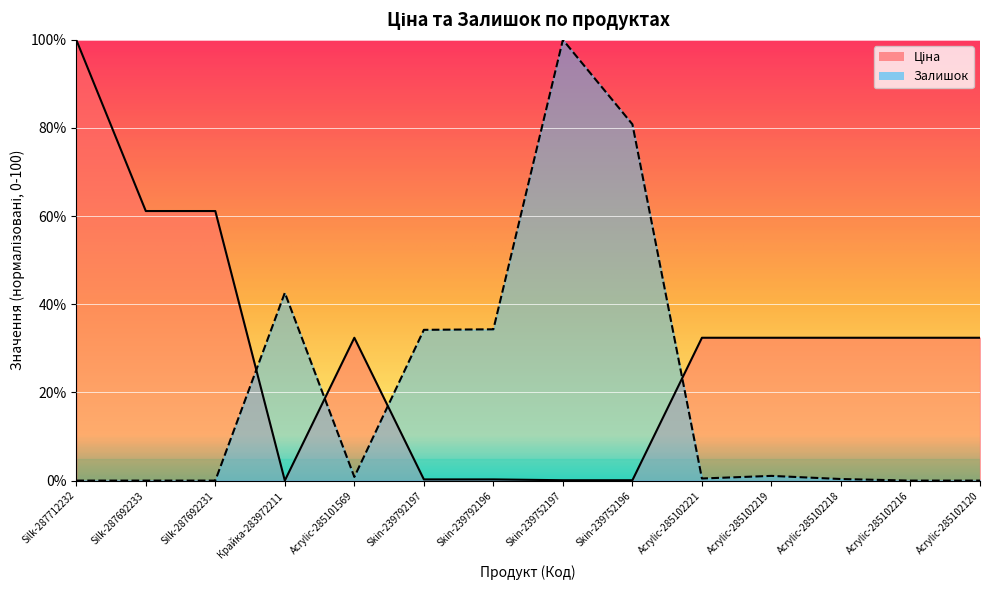

How many lines are shown in the chart?

2